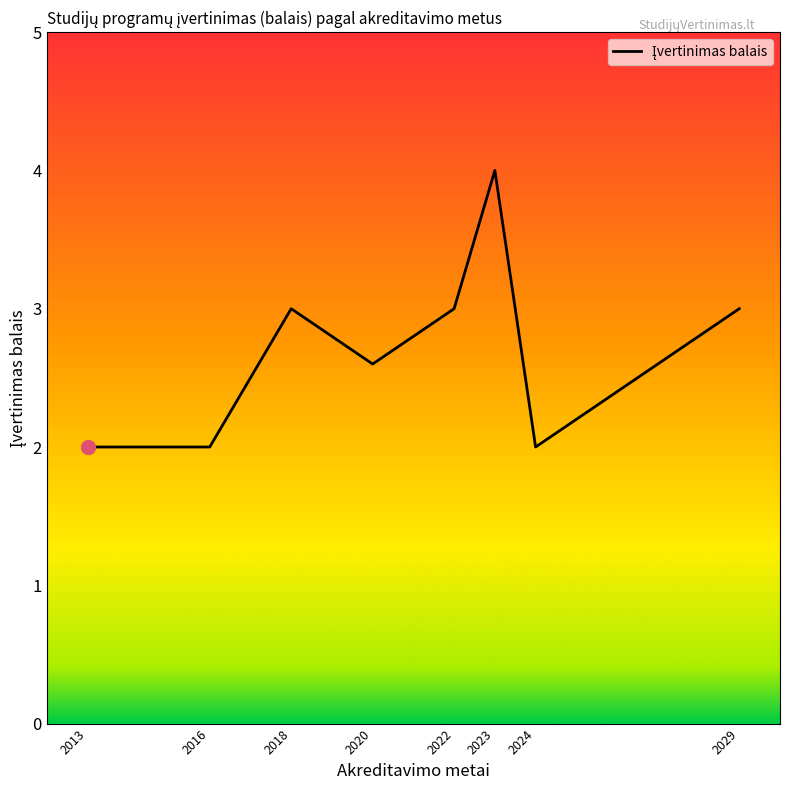

How many series are shown in this chart?

1